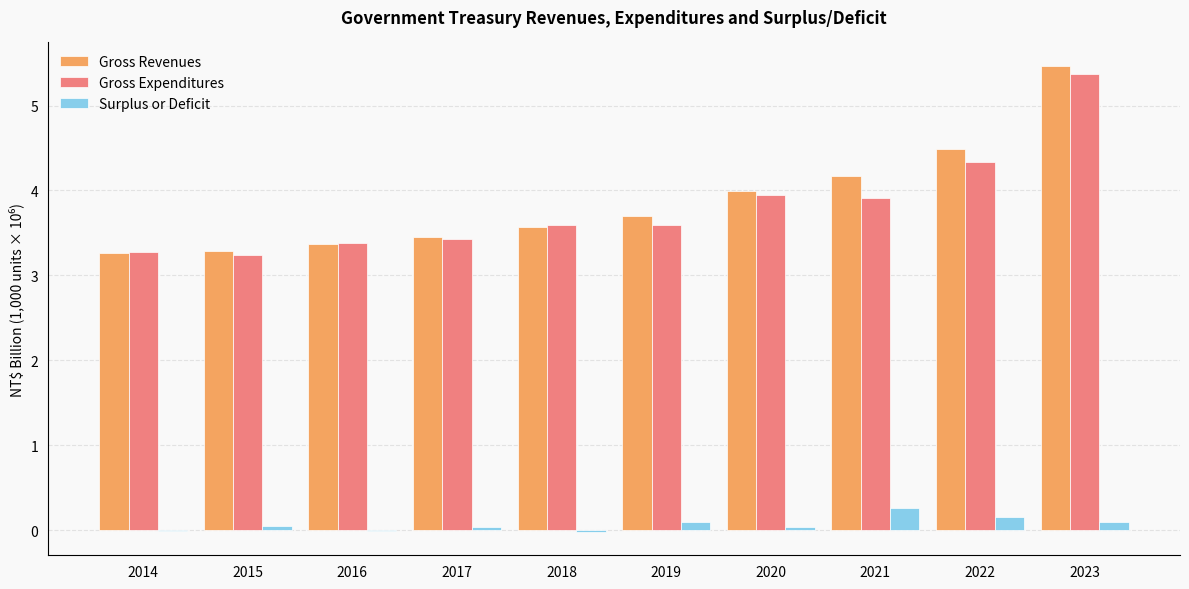

Which series has the largest range (max minus min)?

Gross Revenues